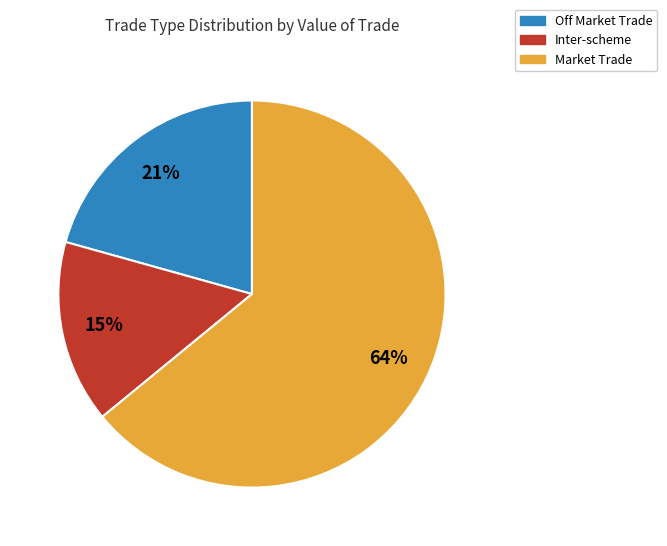

To the nearest percent, what percentage of the pie is Market Trade?

64%